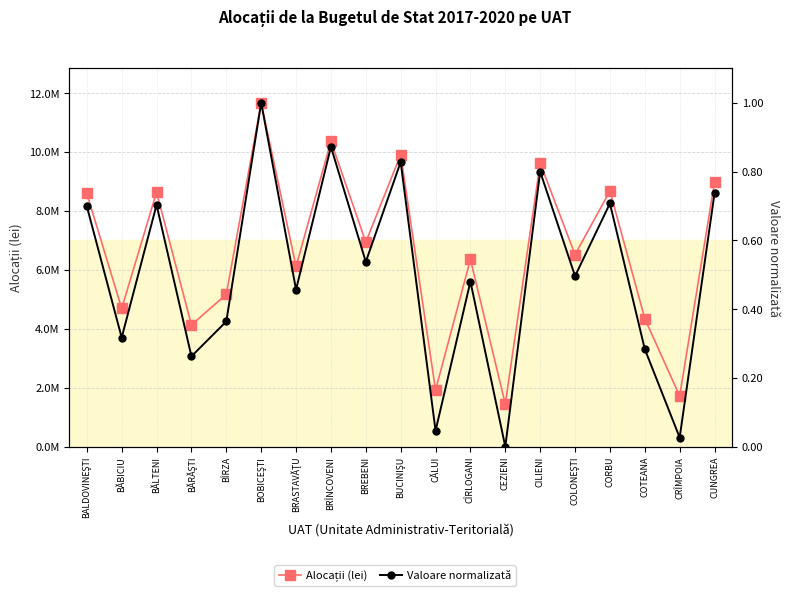

Which label corresponds to the largest value in the chart?

BOBICEŞTI